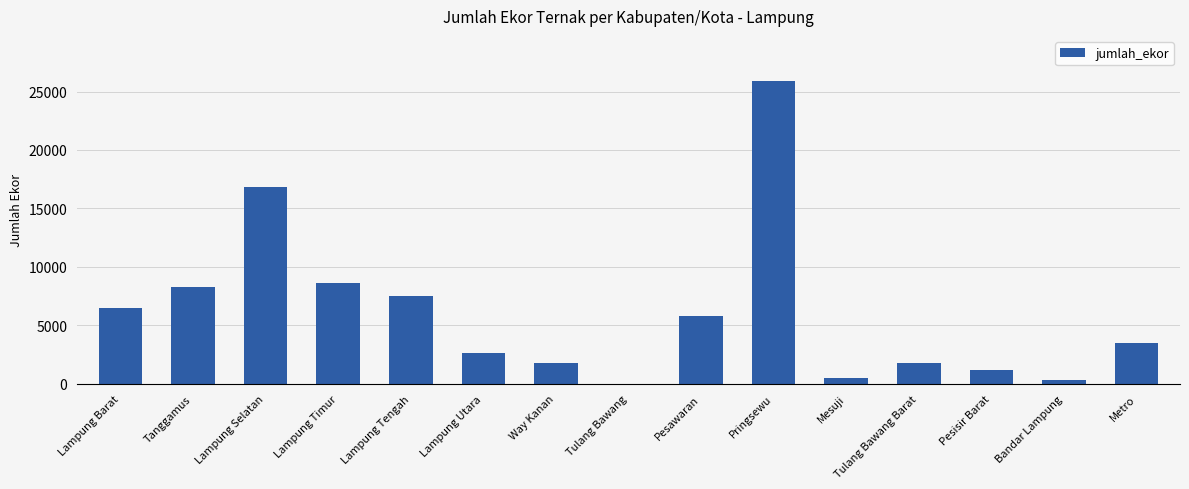

What is the greatest value displayed?

25874